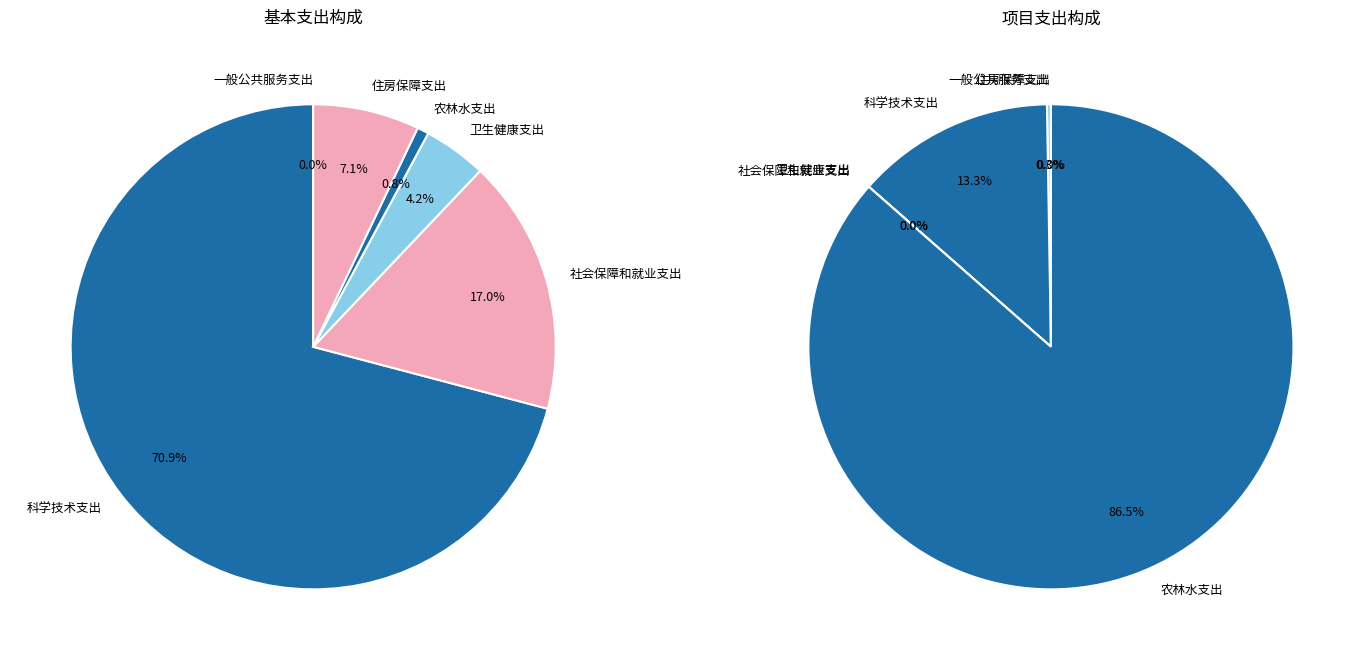

At 住房保障支出, list the series in order from largest to smallest.

基本支出, 项目支出